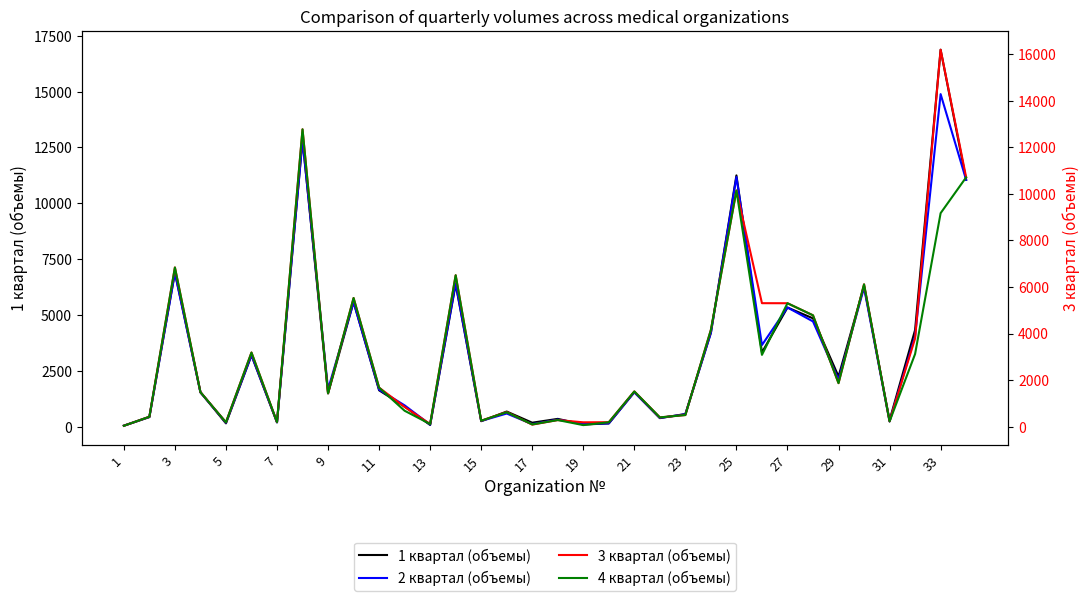

What are all the series names shown in the legend?

1 квартал (объемы), 2 квартал (объемы), 3 квартал (объемы), 4 квартал (объемы)